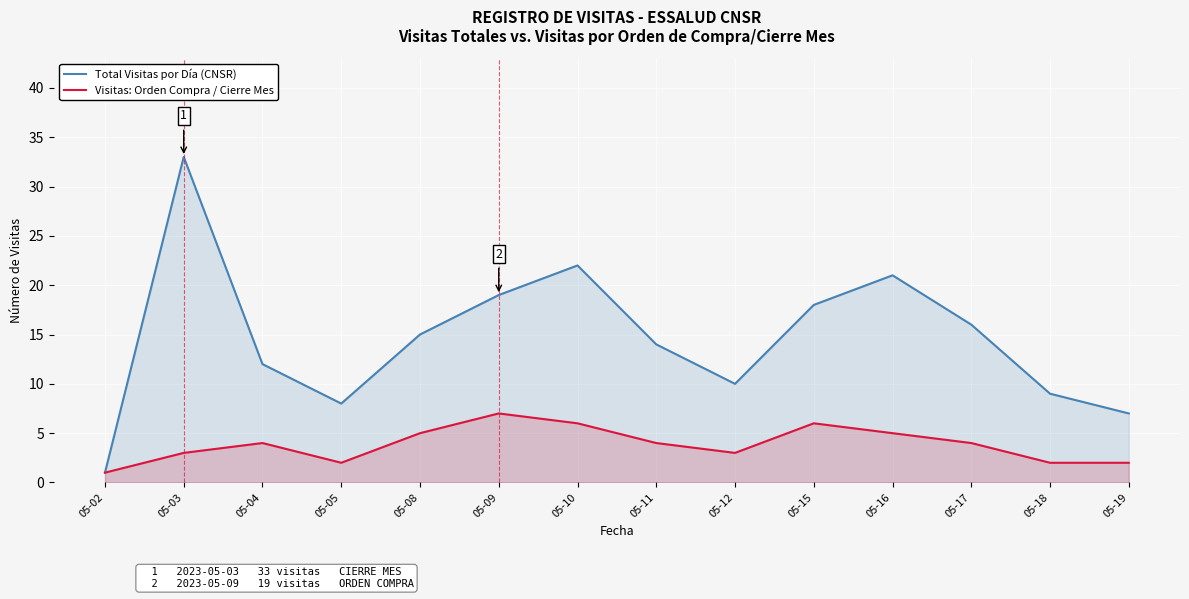

What is the difference between the Total Visitas por Día (CNSR) values at 05-19 and 05-02?

6